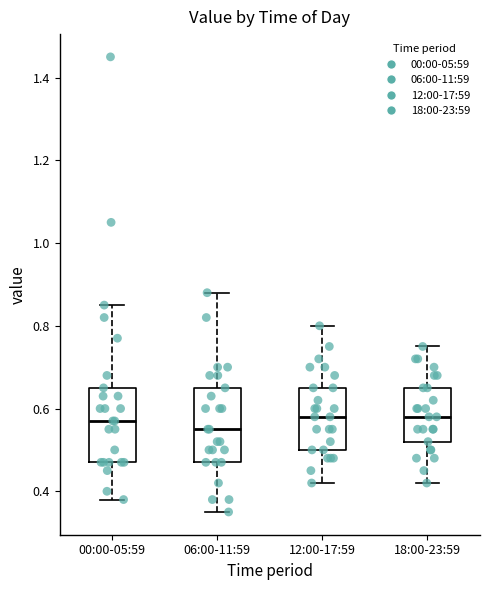

Where does the lower whisker of the box for 18:00-23:59 end on the y-axis? The values are not printed on the chart, so give them approximately, as read against the axis.

0.42